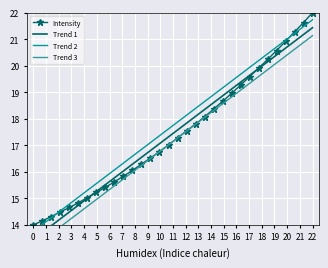

True or false: Intensity has more than 2 points higher than both neighbors.

False